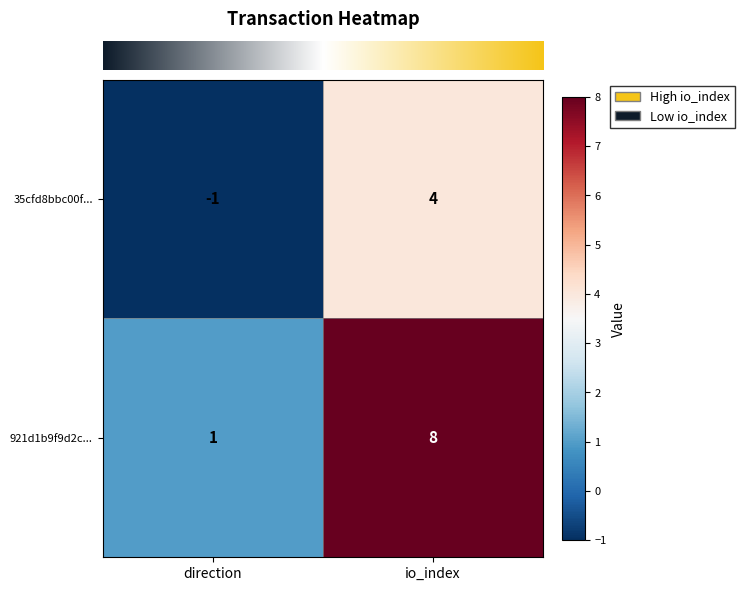

What is the difference between the highest and lowest values at io_index?

4